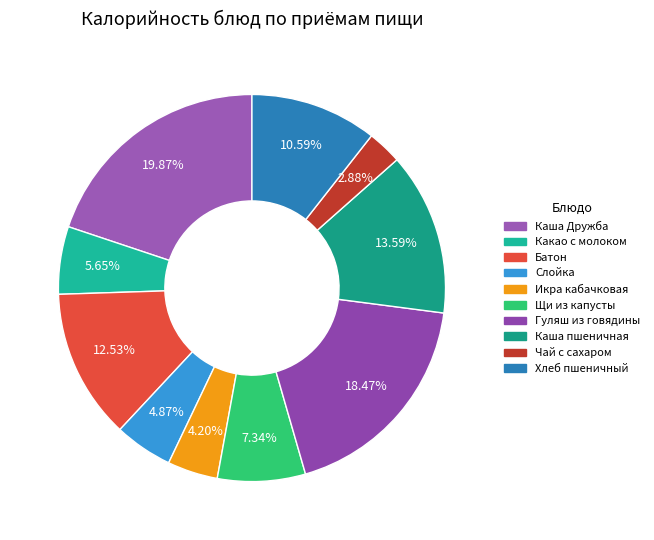

Count the number of slices in the pie.

10